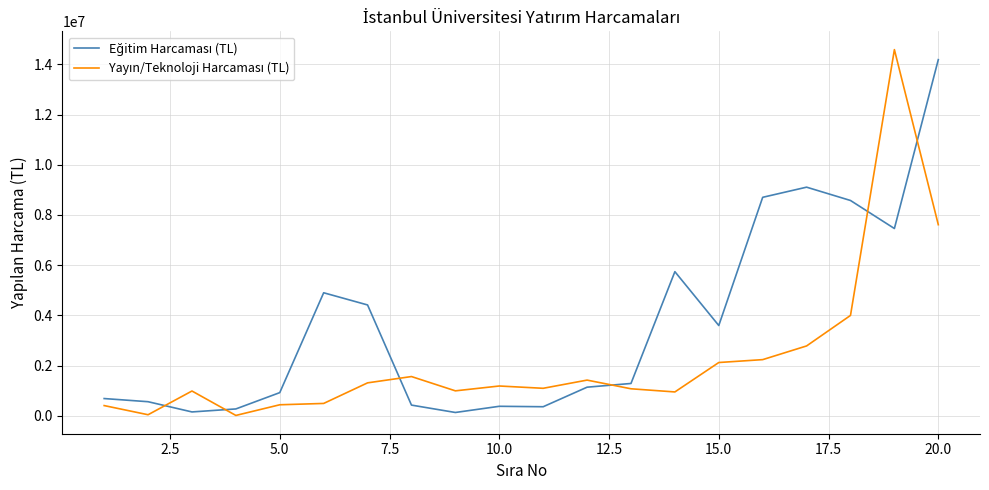

What is the greatest value displayed?

14586099